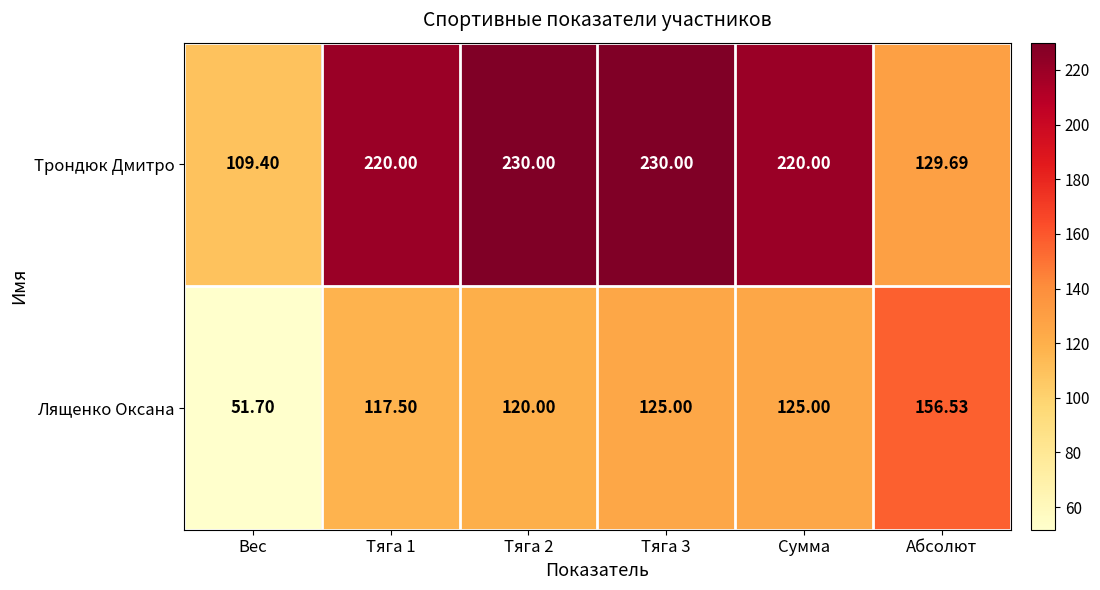

How many data points does each series have?

6